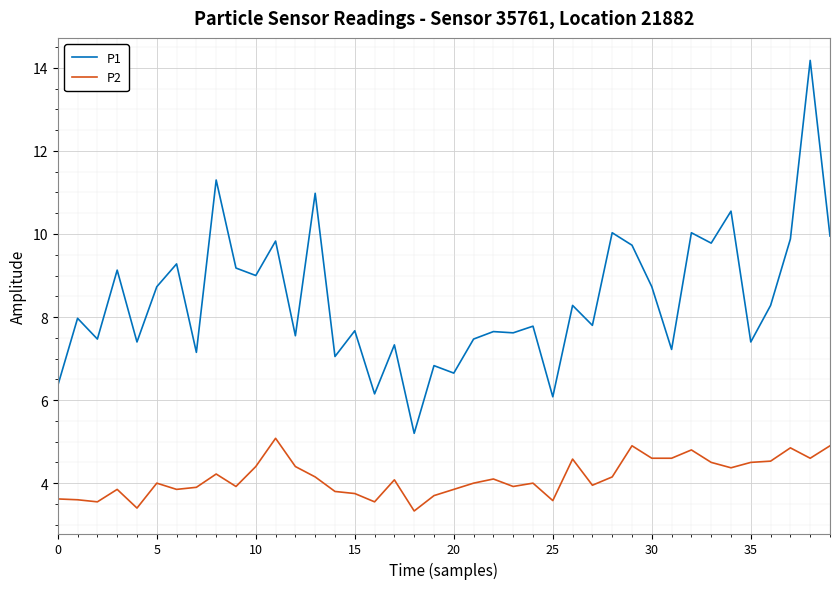

Which series has the widest spread of values?

P1